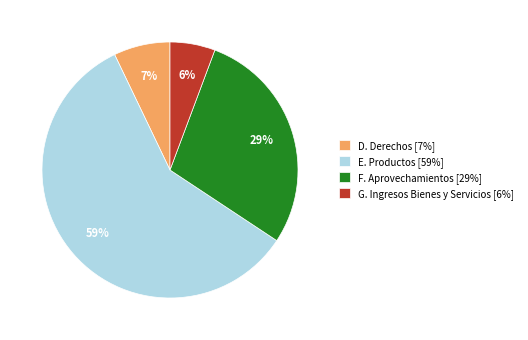

Which slice represents more than half of the pie?

E. Productos [59%]